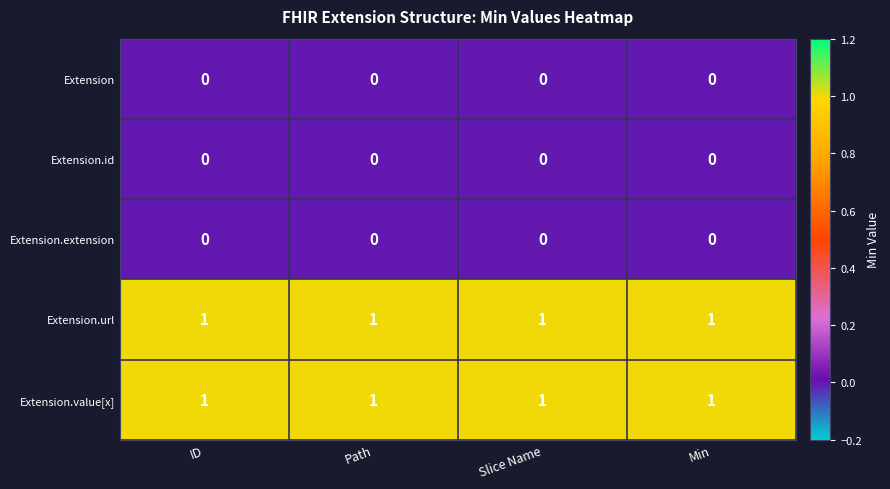

What is the total value across all series at ID?

2